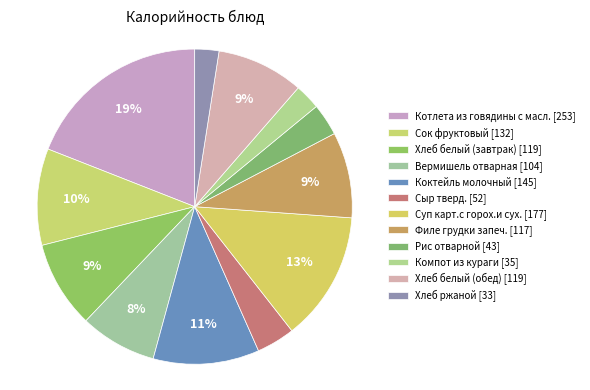

Which category has the smallest portion of the pie?

Хлеб ржаной